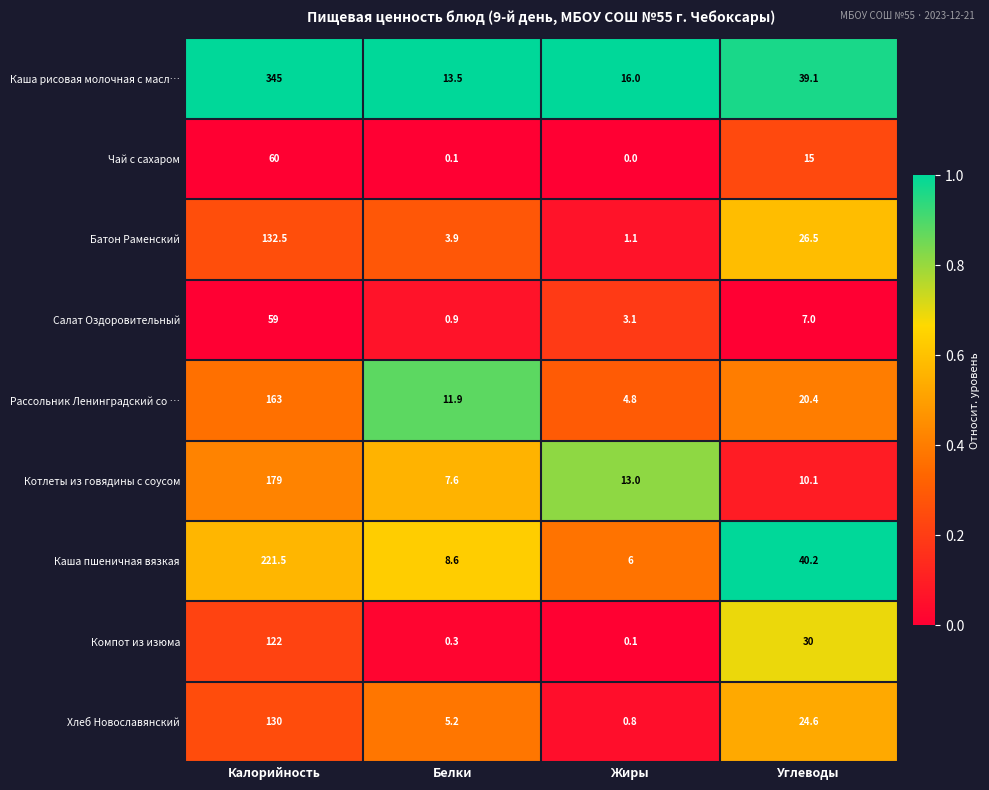

Which series changed the most between Калорийность and Белки?

Каша рисовая молочная с масл…